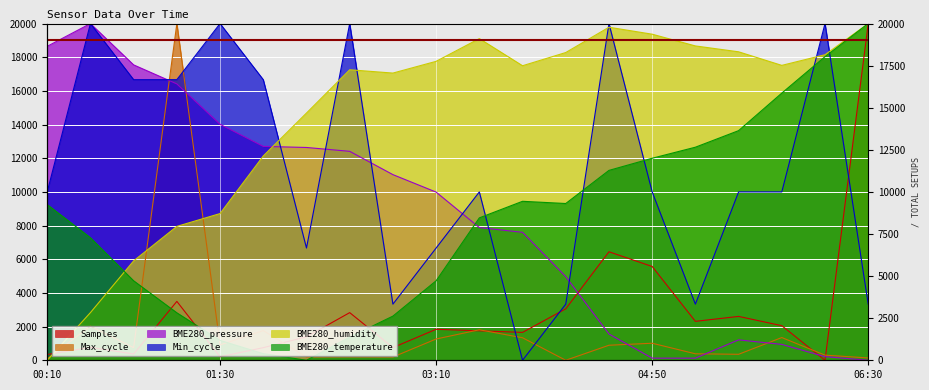

At 01:10, list the series in order from largest to smallest.

Max_cycle, Min_cycle, BME280_pressure, BME280_humidity, Samples, BME280_temperature